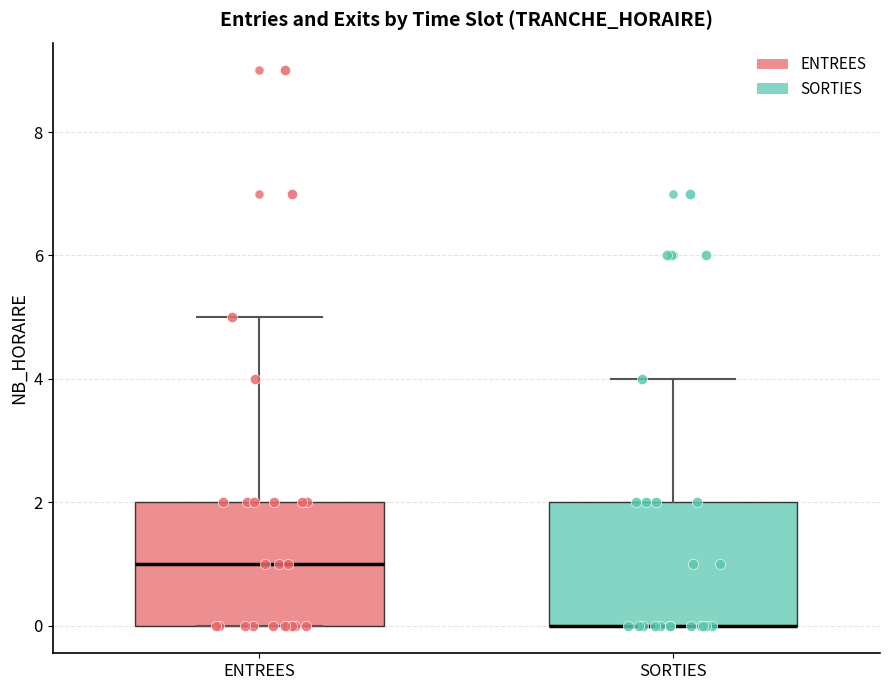

Where is the upper edge of the box for SORTIES on the y-axis? The values are not printed on the chart, so give them approximately, as read against the axis.

2